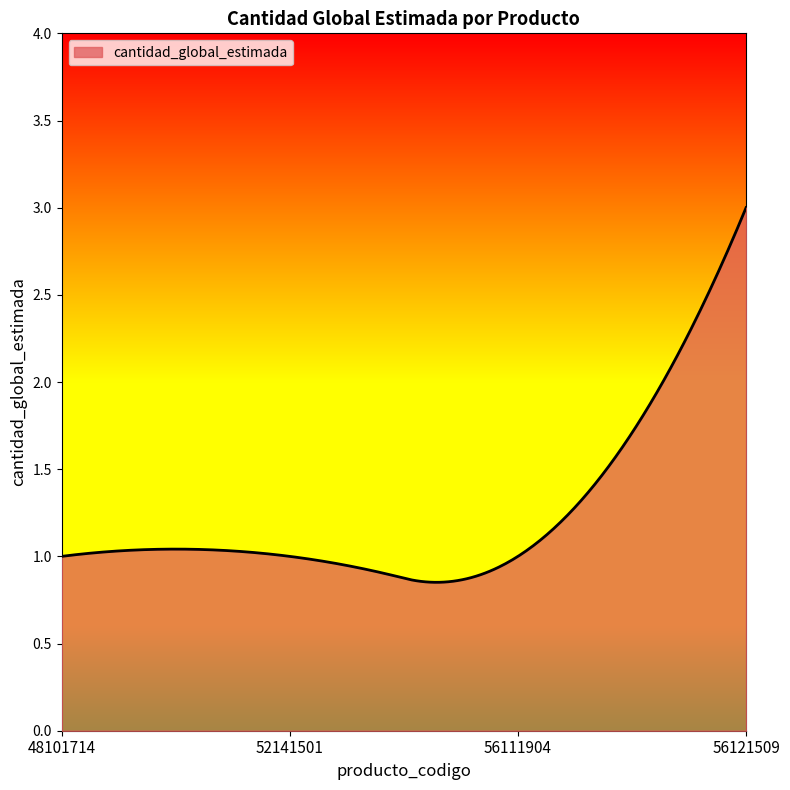

What is the greatest value displayed?

3.0